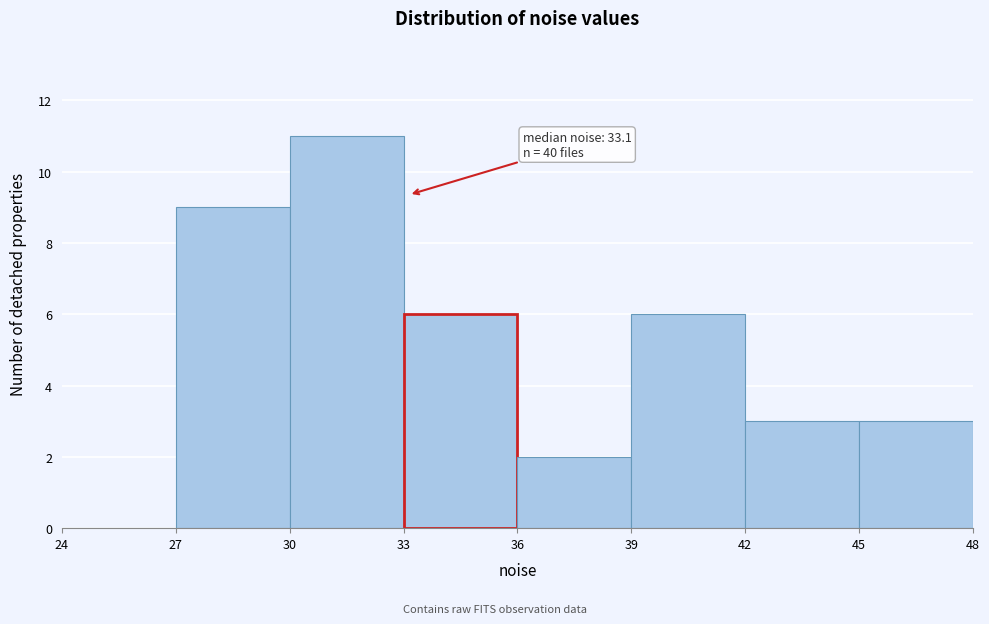

Over which range of the x-axis is the bar tallest?

30 to 33